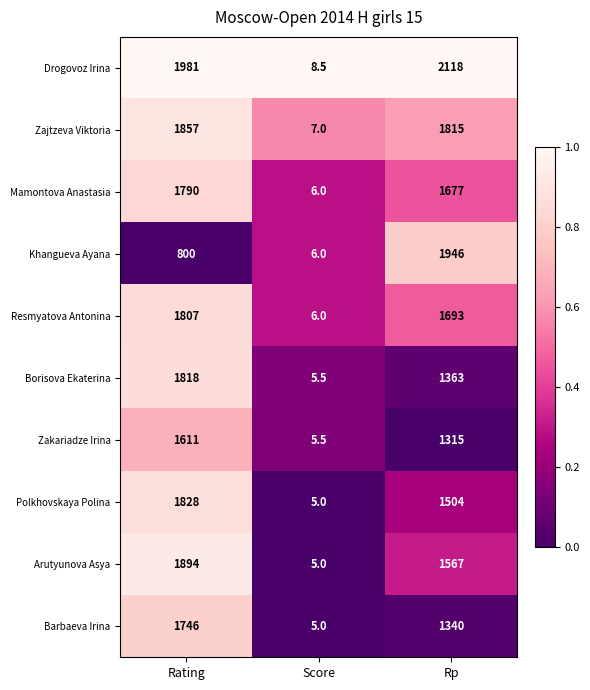

At which category does the chart reach its peak across all series?

Rp